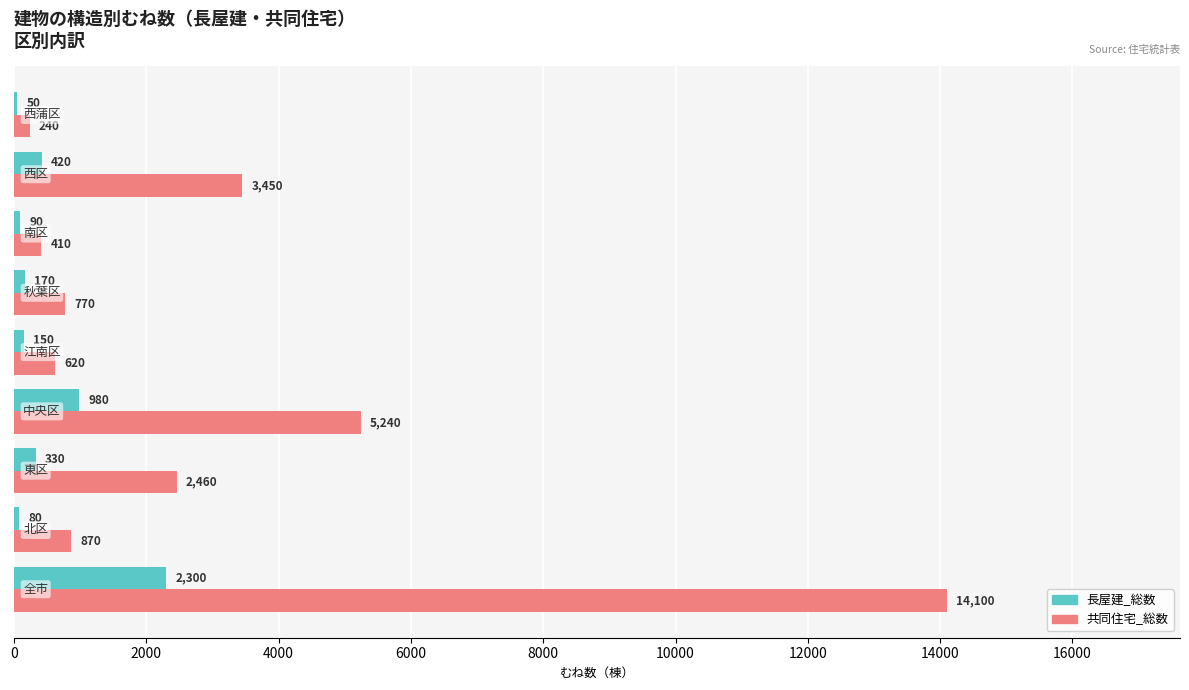

What is the sum of all 共同住宅_総数 values?

28160